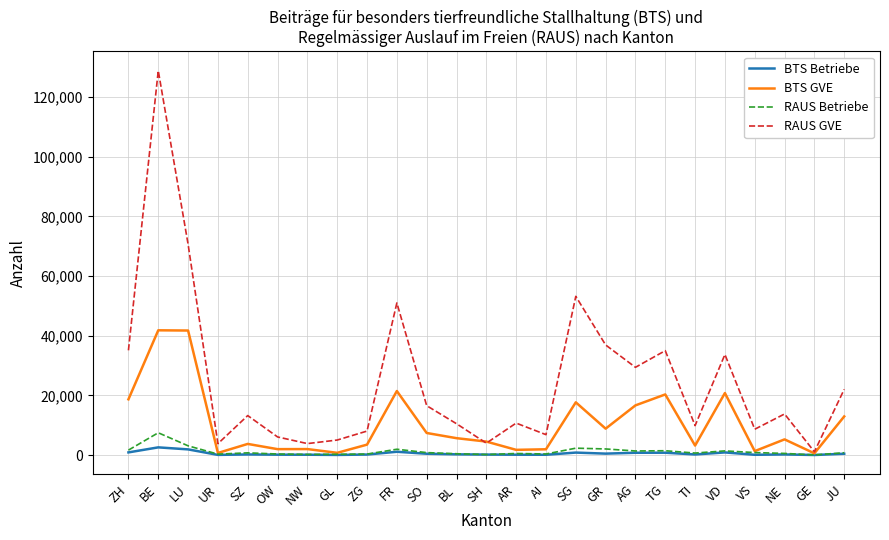

Does the chart have visible grid lines?

Yes